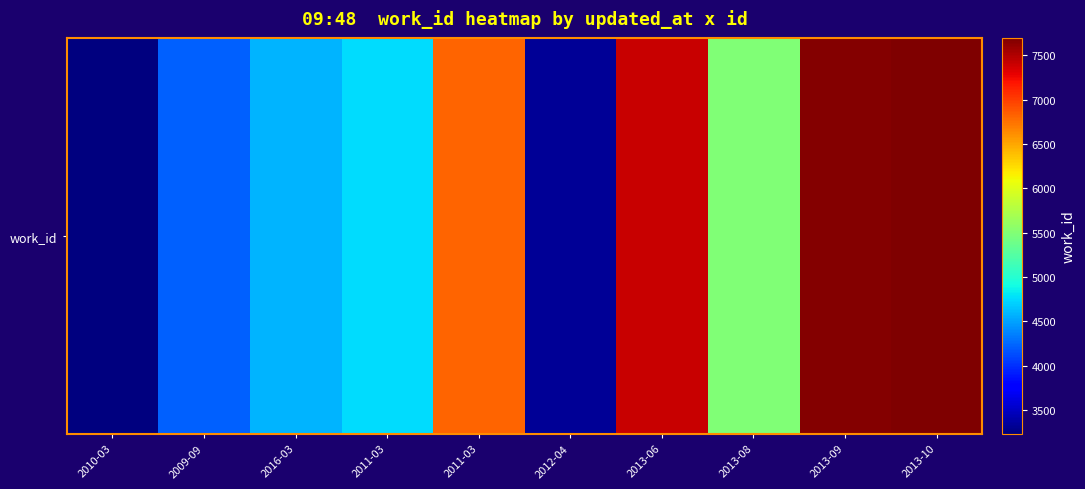

What is the smallest value displayed?

3228